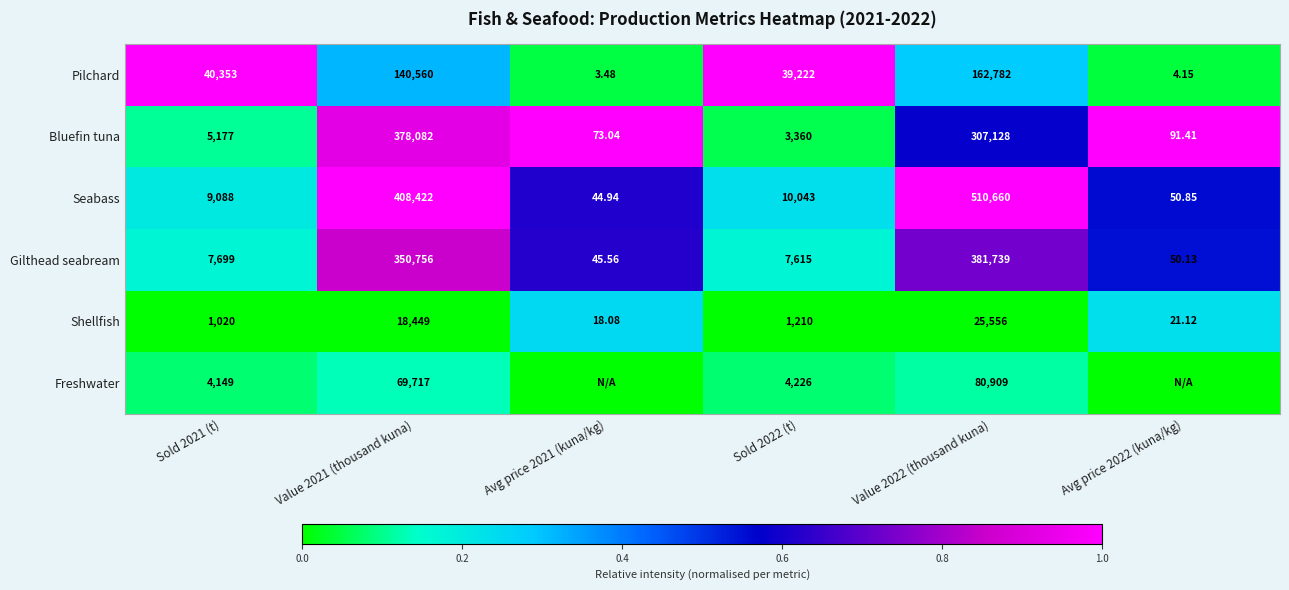

Rank the series at Sold 2022 (t) from highest to lowest value.

Pilchard, Seabass, Gilthead seabream, Freshwater, Bluefin tuna, Shellfish